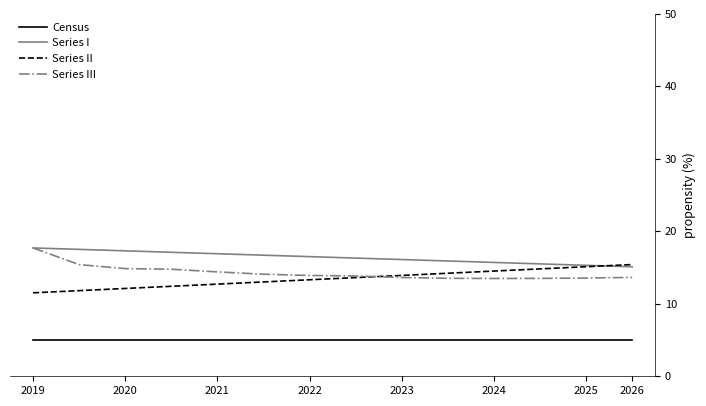

Which series has the largest total across all categories?

Series I